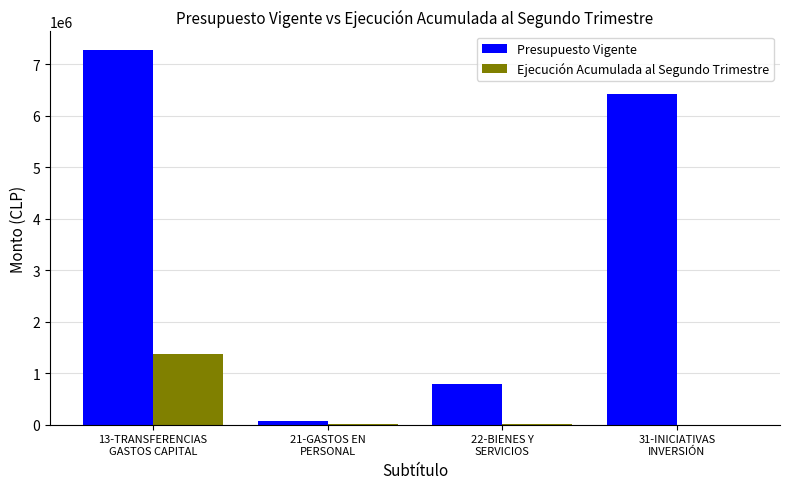

What is the sum of all Presupuesto Vigente values?

14544700